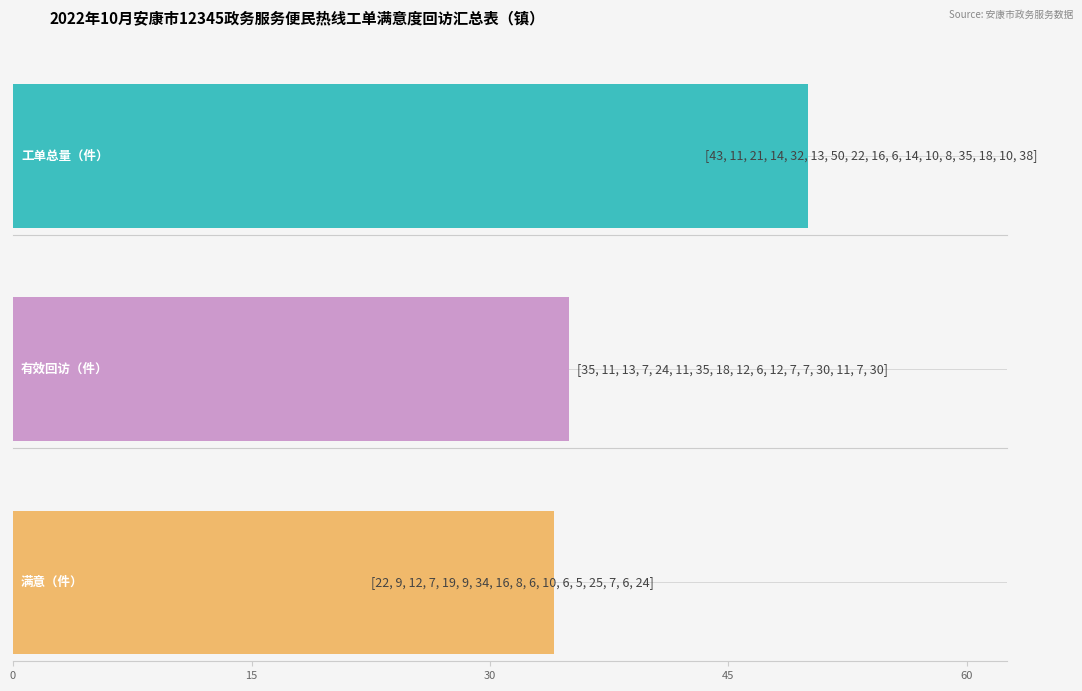

How many groups of bars are there?

17